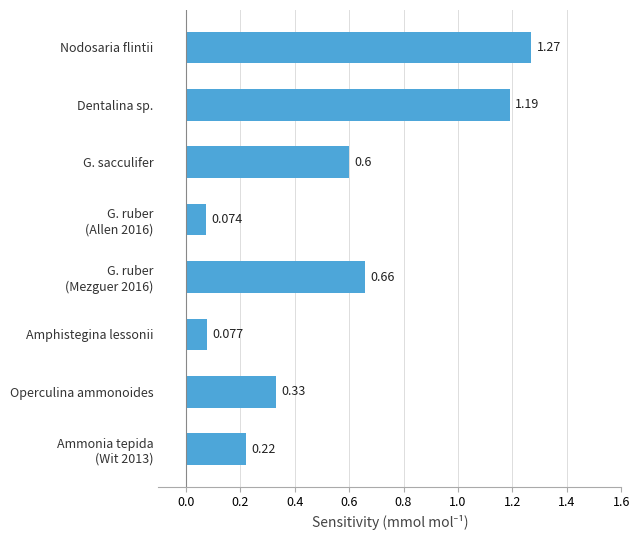

At which category does the chart reach its peak across all series?

Nodosaria flintii